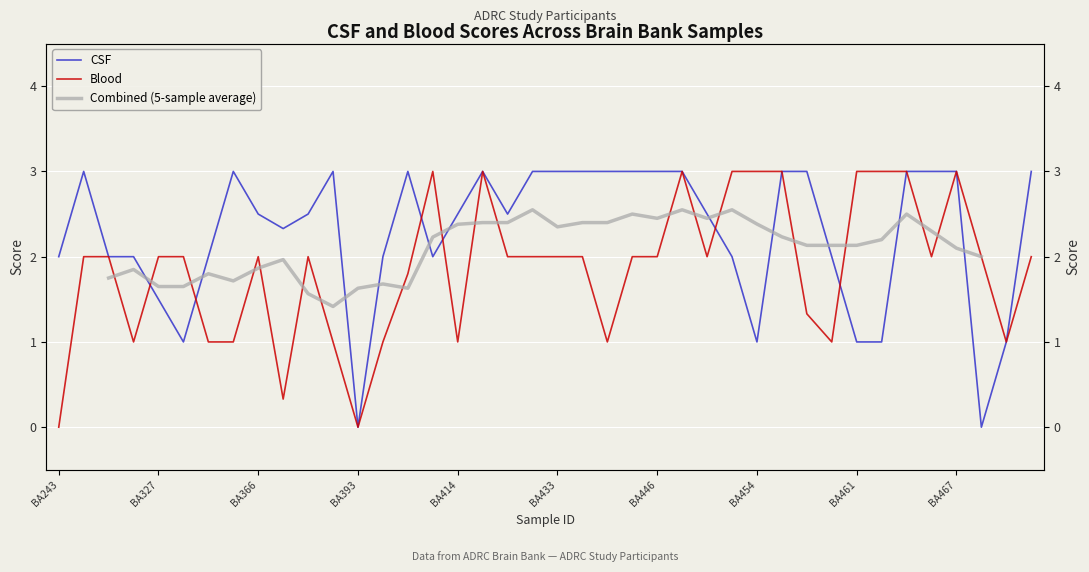

What is the spread (max minus min) of values at BA433?

1.0